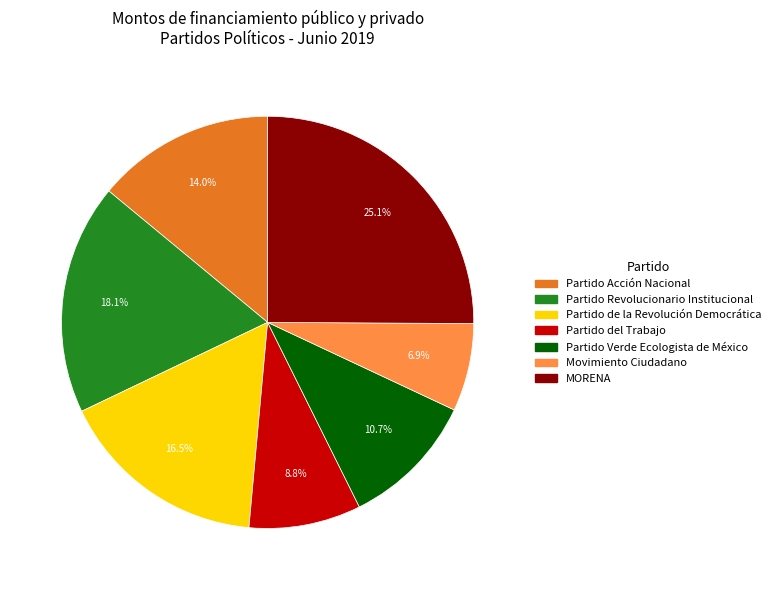

Is Partido del Trabajo the majority of the pie?

No